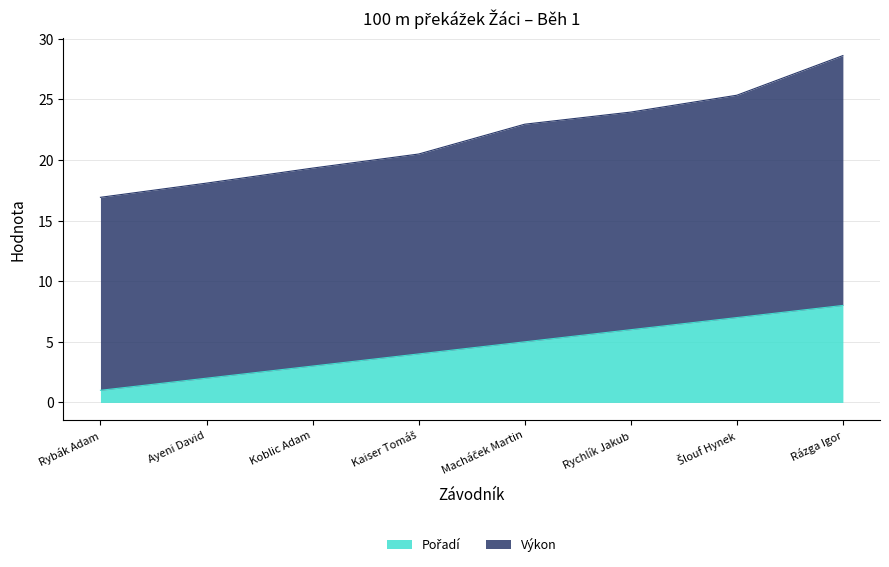

What is the ratio of the value at Rychlík Jakub to the value at Koblic Adam?

2.0